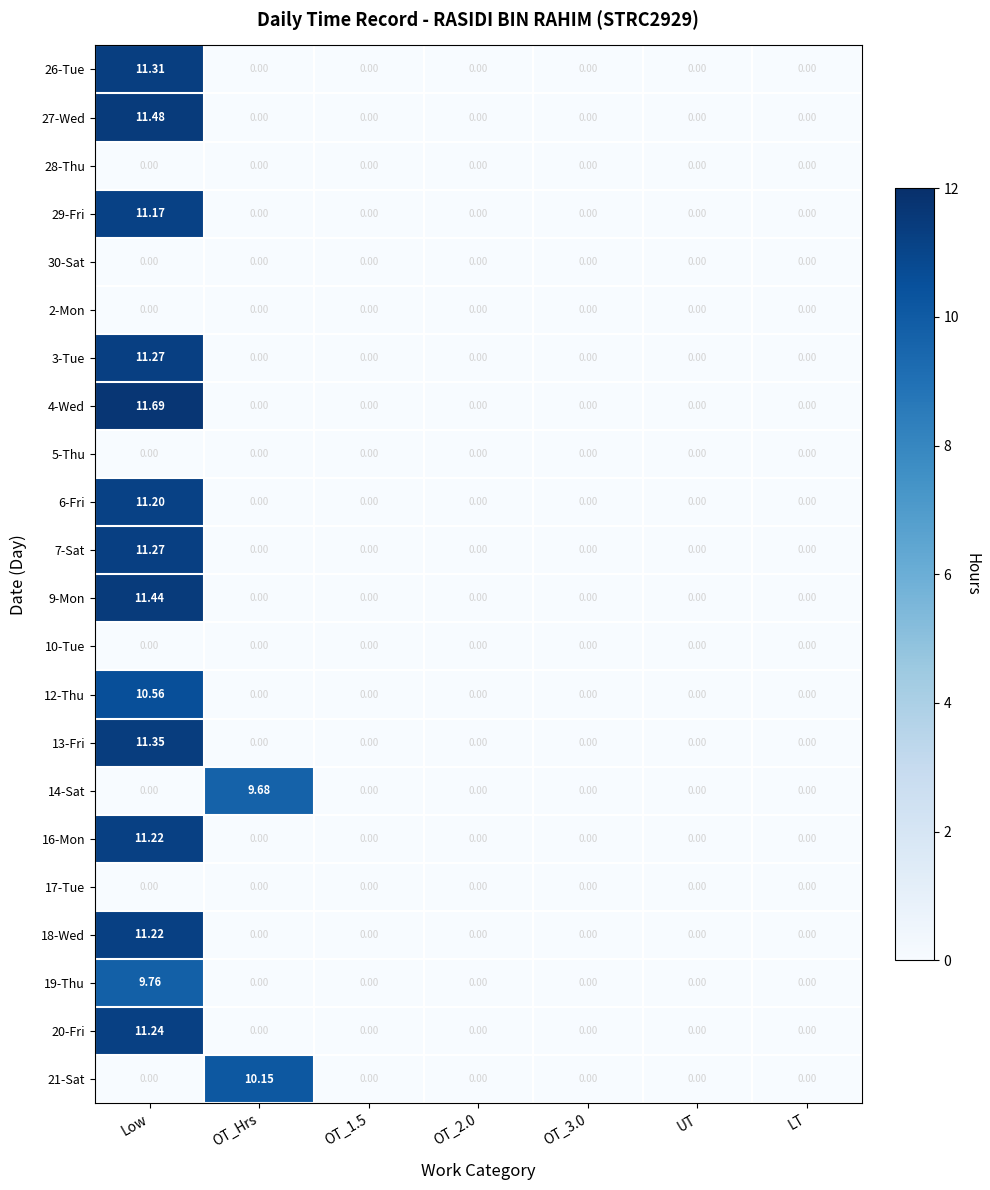

Which category has the highest value in the 20-Fri series?

Low